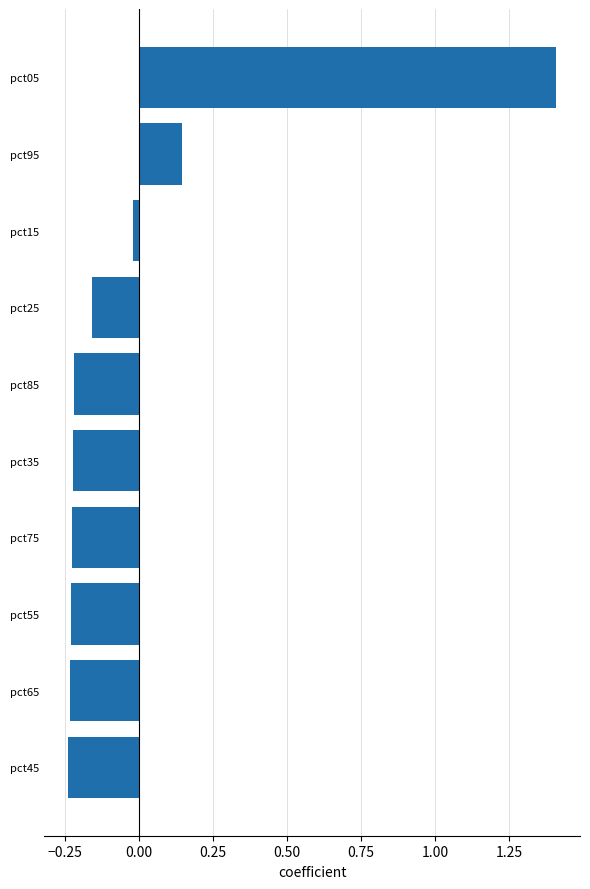

What is the maximum value shown in the chart?

1.4